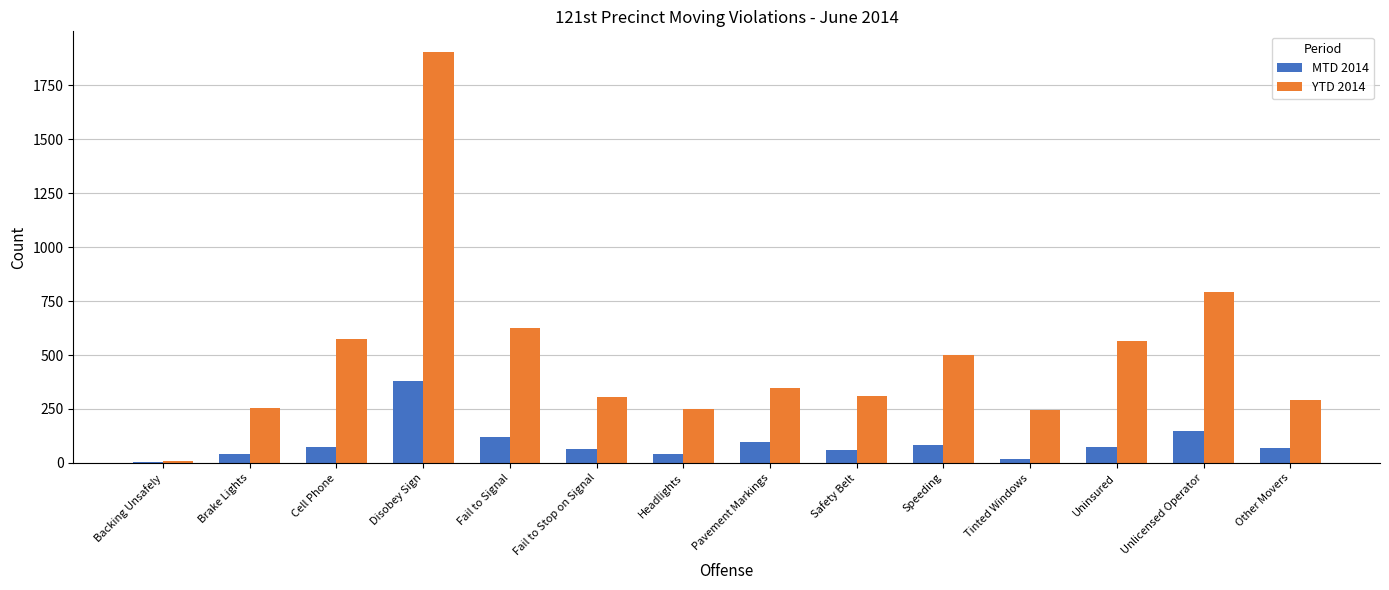

True or false: YTD 2014 has a value of 567 at Uninsured.

True